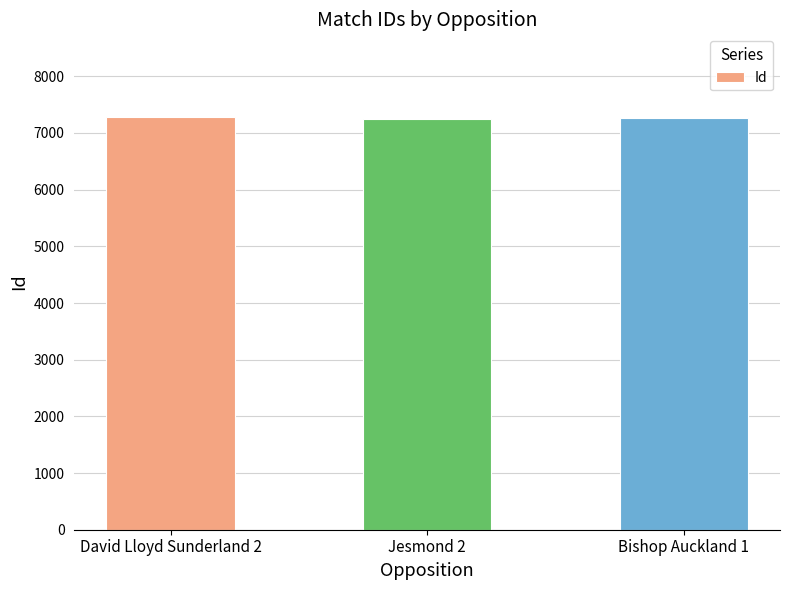

What is the value of the 3rd bar from the left?

7272